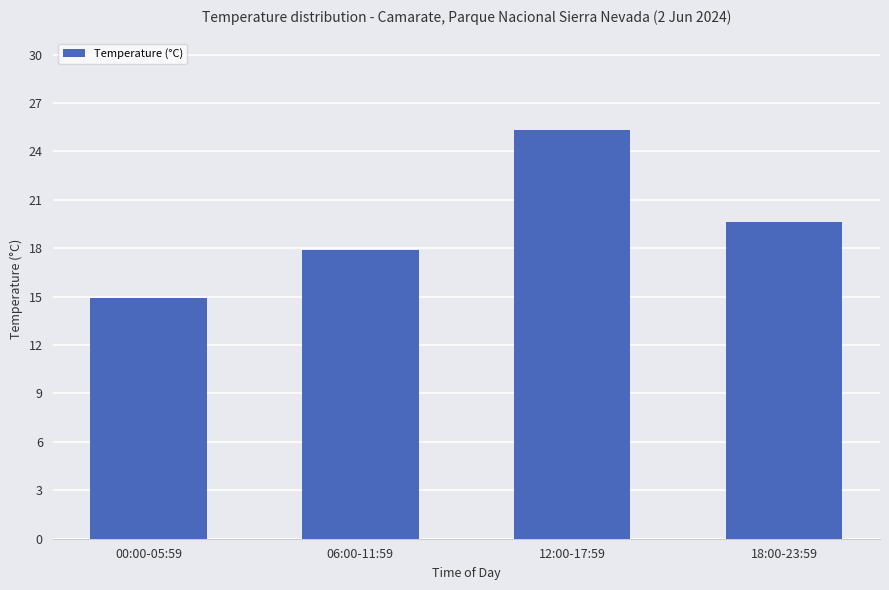

True or false: the data shows 25.3 at 12:00-17:59.

True